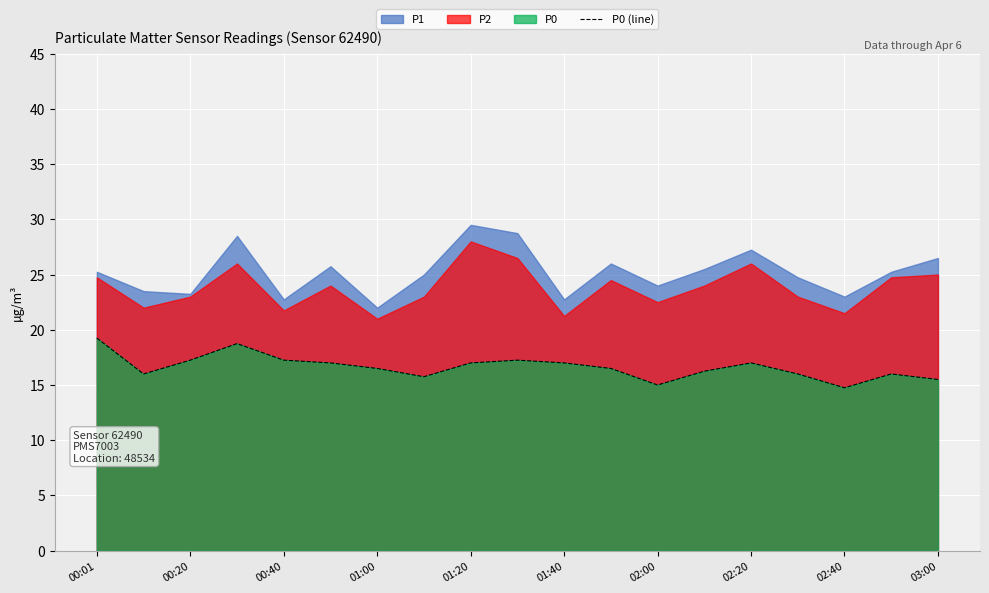

The value of P0 (line) at 01:40 is 5.2. True or false?

False